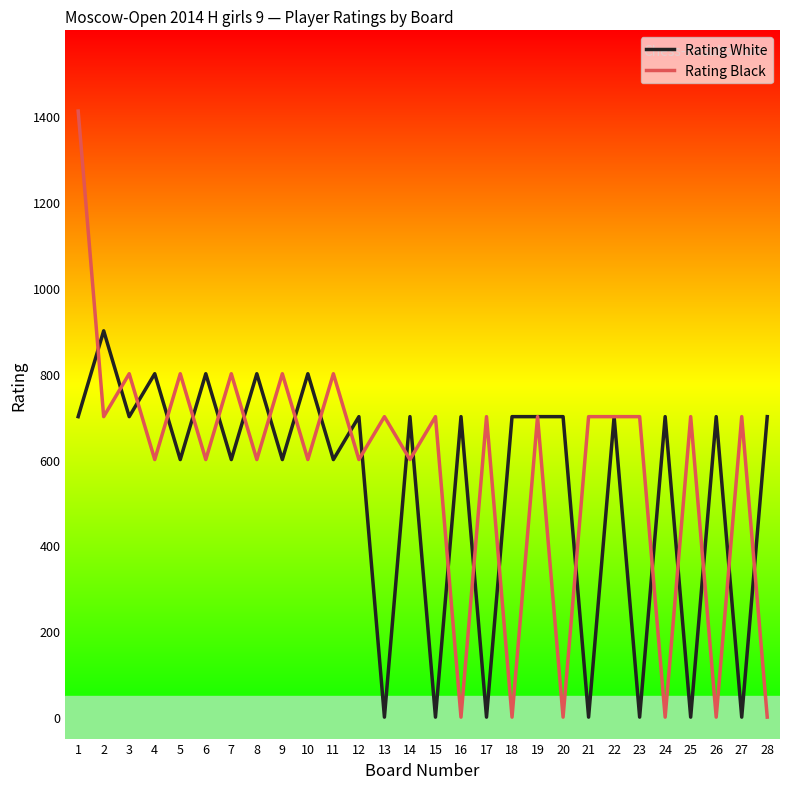

True or false: Rating Black has more than 1 interior local peaks.

True